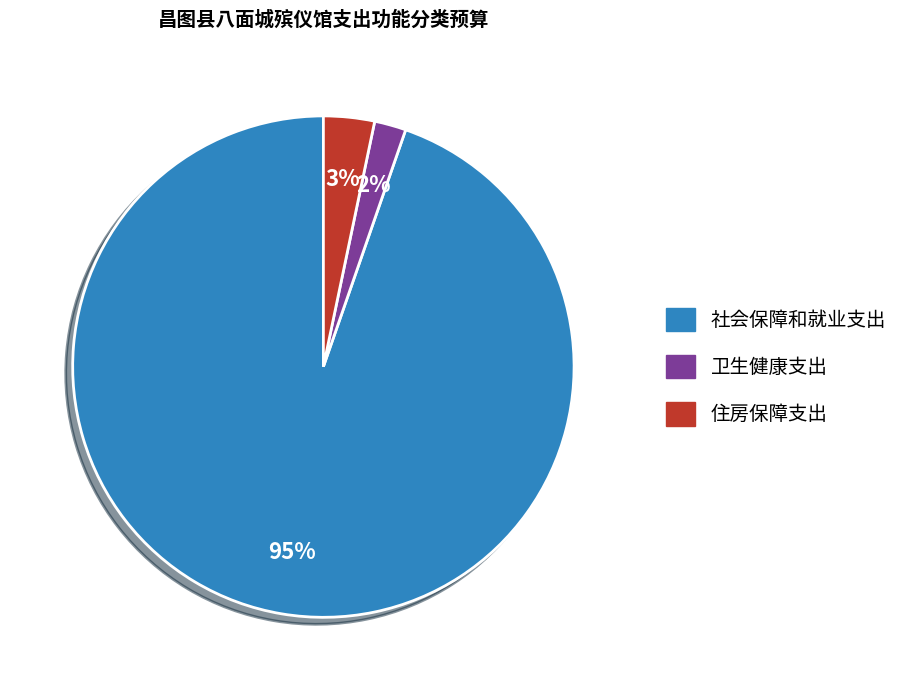

To the nearest percent, what is the combined percentage of 住房保障支出 and 社会保障和就业支出?

98%